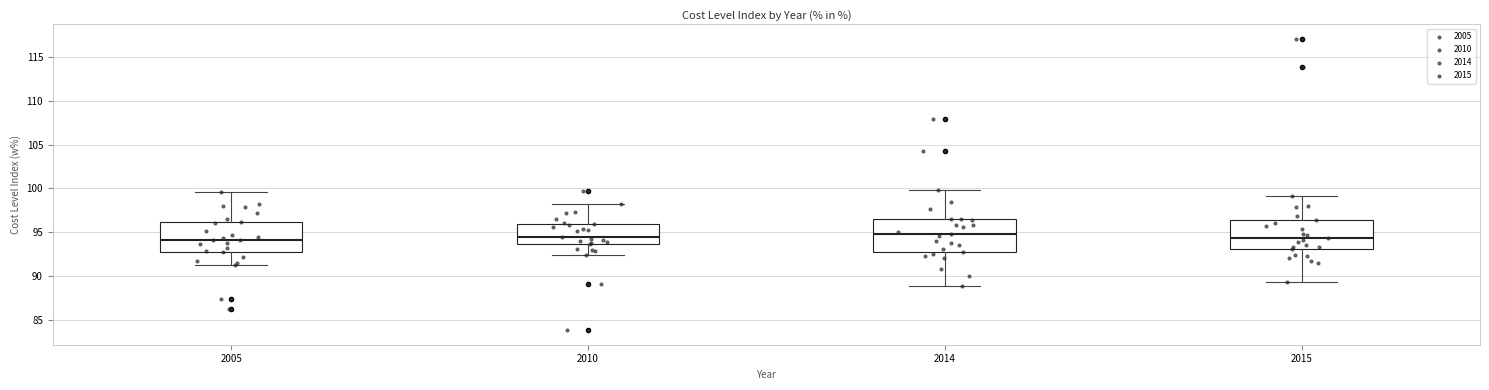

Reading left to right, read every box against the y-axis: the position of its median line, the range the box covers, and the ends of its whiskers. The values are not printed on the chart, so give them approximately, as read against the axis.

2005: median 94.0, box 92.5 to 96.0, whiskers 91.0 to 99.5
2010: median 94.5, box 93.5 to 96.0, whiskers 92.5 to 98.0
2014: median 95.0, box 92.5 to 96.5, whiskers 89.0 to 100.0
2015: median 94.5, box 93.0 to 96.5, whiskers 89.5 to 99.0